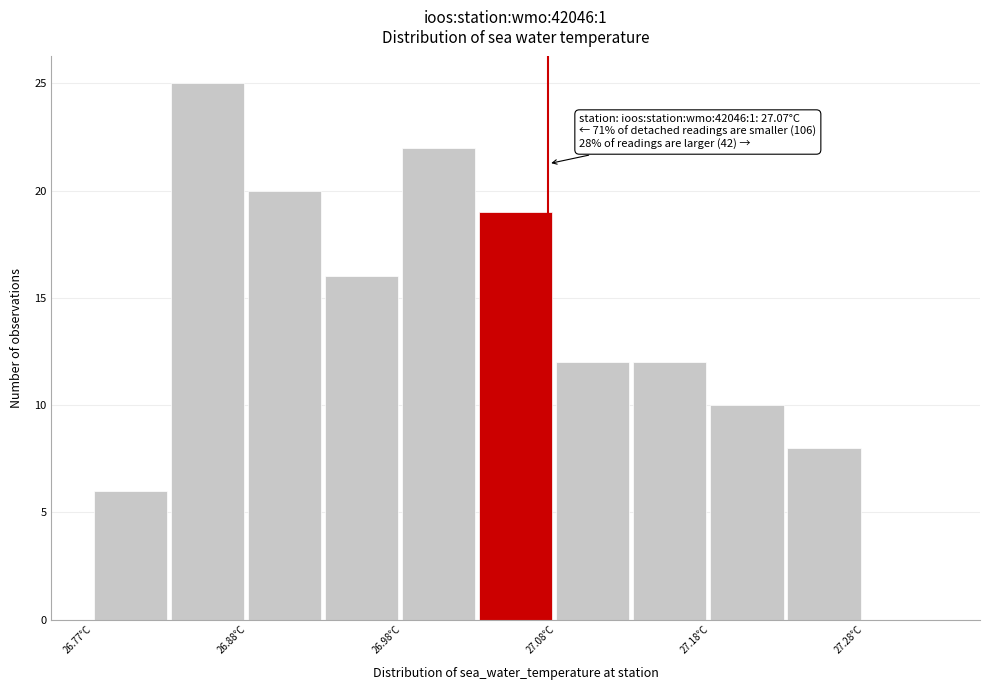

Which range on the x-axis has the tallest bar?

26.825 to 26.875